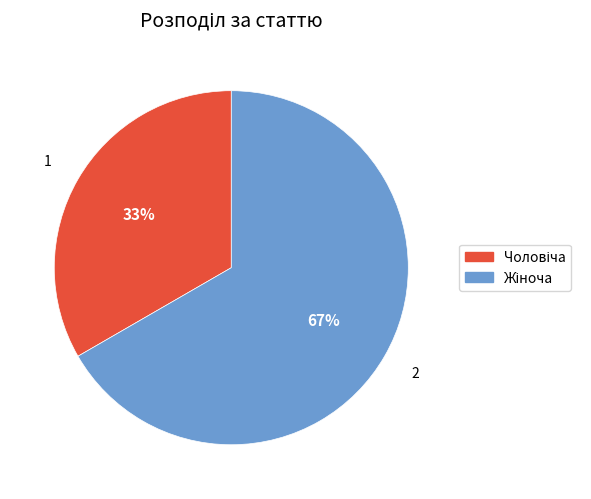

Is there any slice that represents more than half of the pie?

Yes